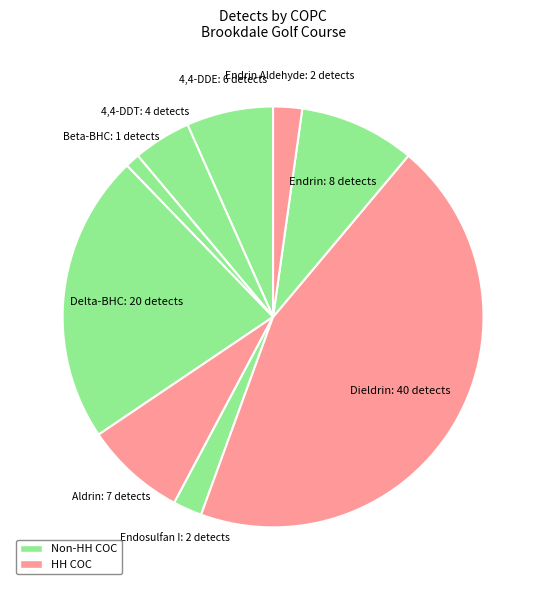

Which category has the biggest portion of the pie?

Dieldrin